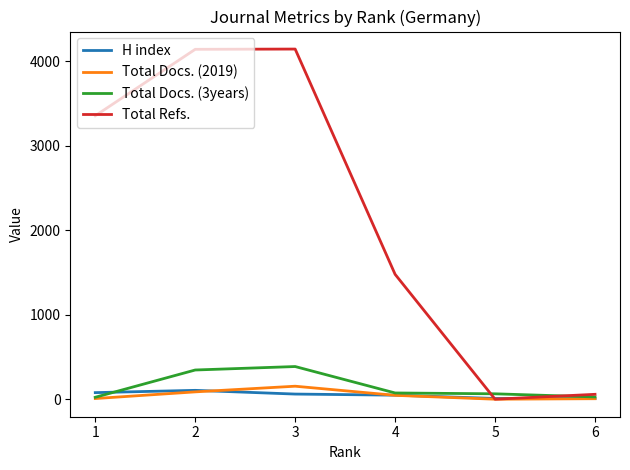

Which series has the largest total across all categories?

Total Refs.